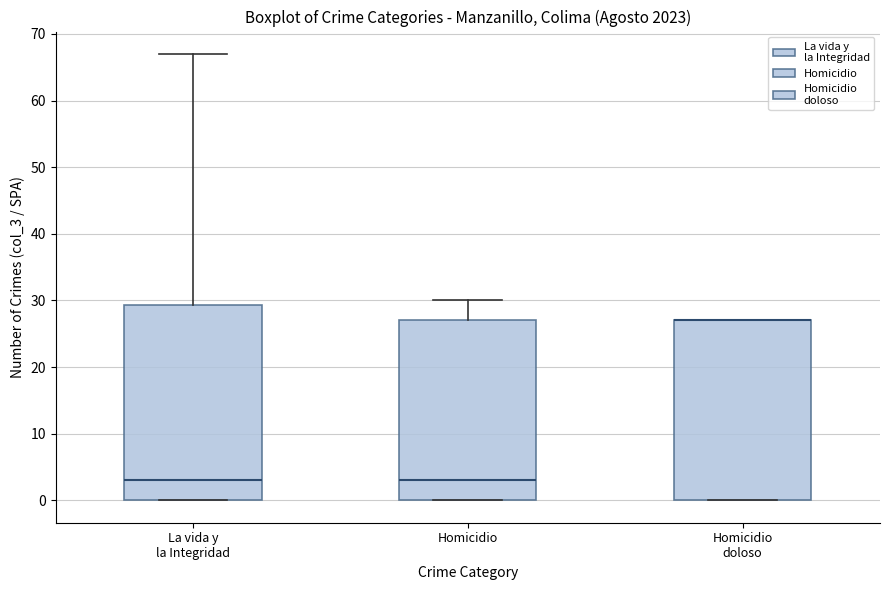

Where does the upper whisker of the box for La vida y la Integridad end on the y-axis? The values are not printed on the chart, so give them approximately, as read against the axis.

67